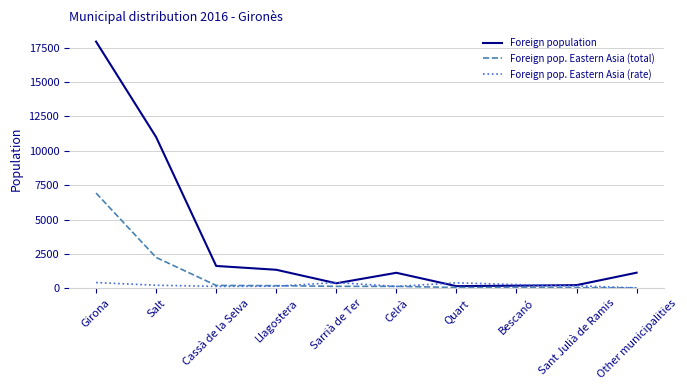

Is it true that Foreign pop. Eastern Asia (total) equals 6924 at Girona?

True